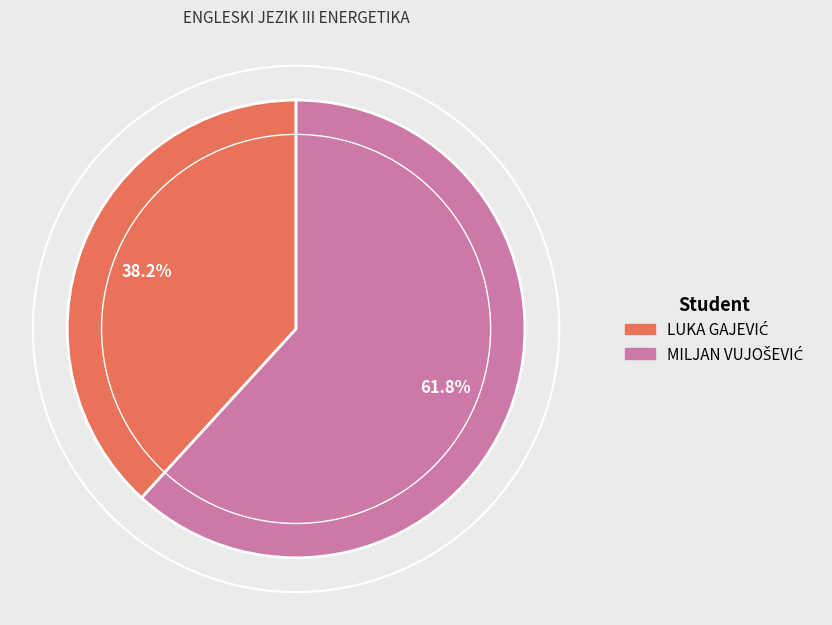

To the nearest percent, what is the difference between the largest and smallest slice percentages?

24%